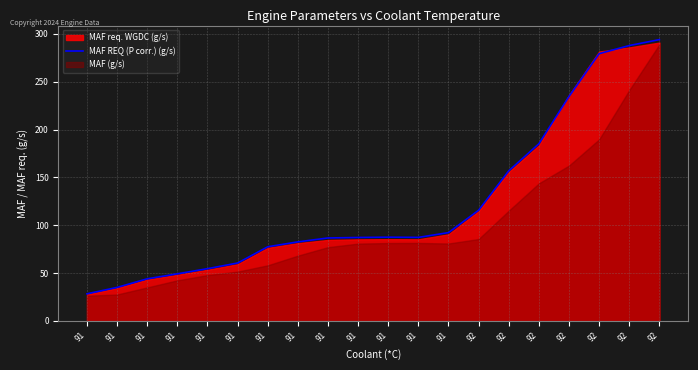

At which label does the data first exceed 87?

91